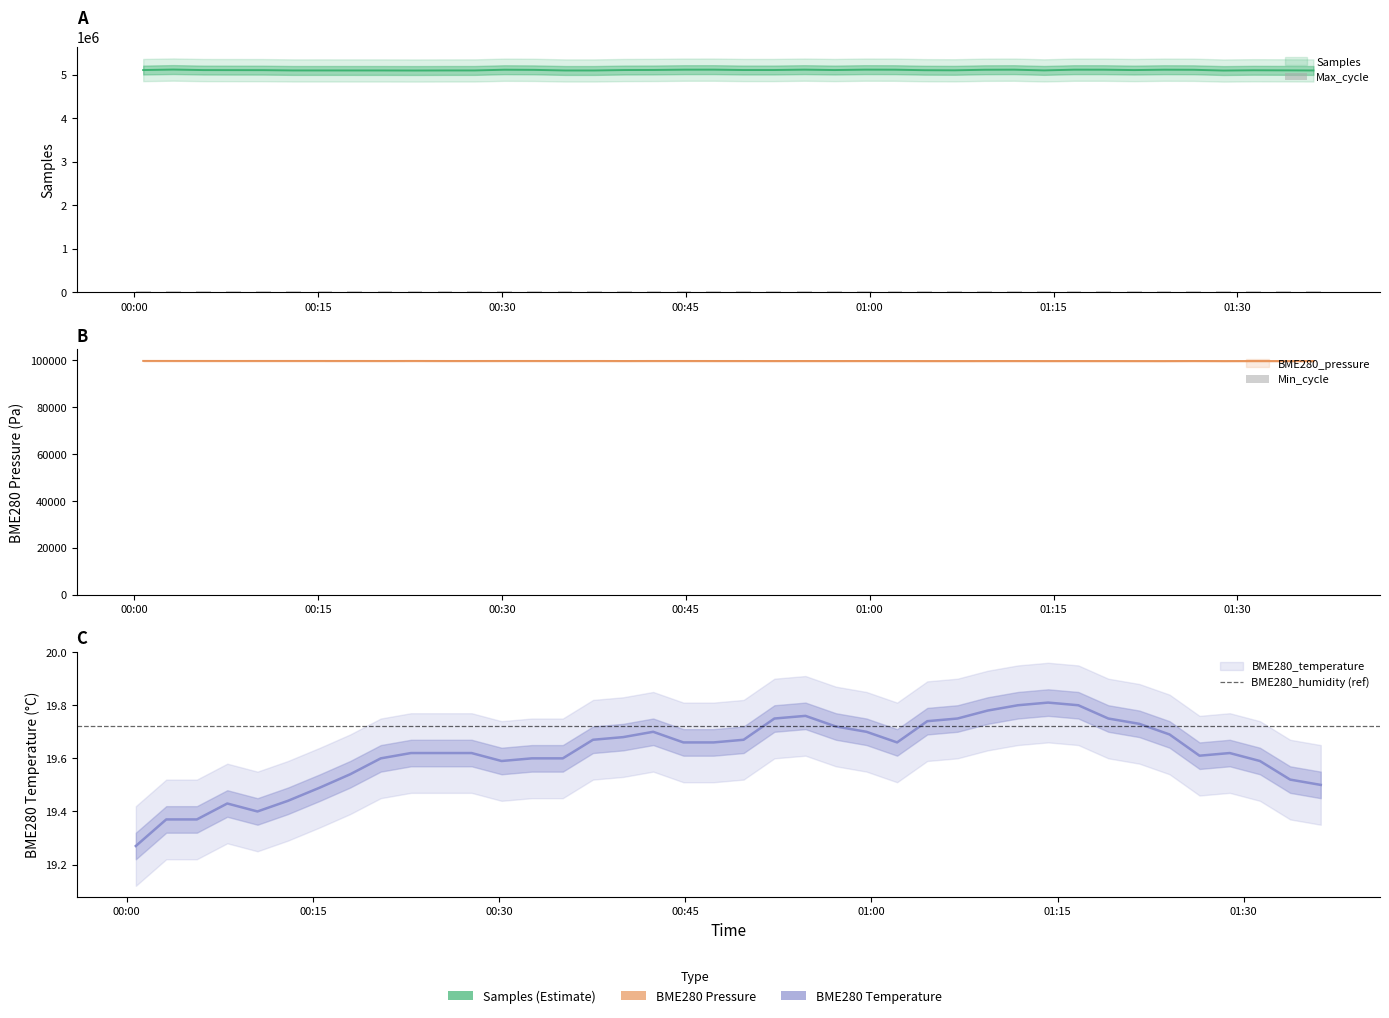

The value of Max_cycle at 21 is 11740.2. True or false?

False